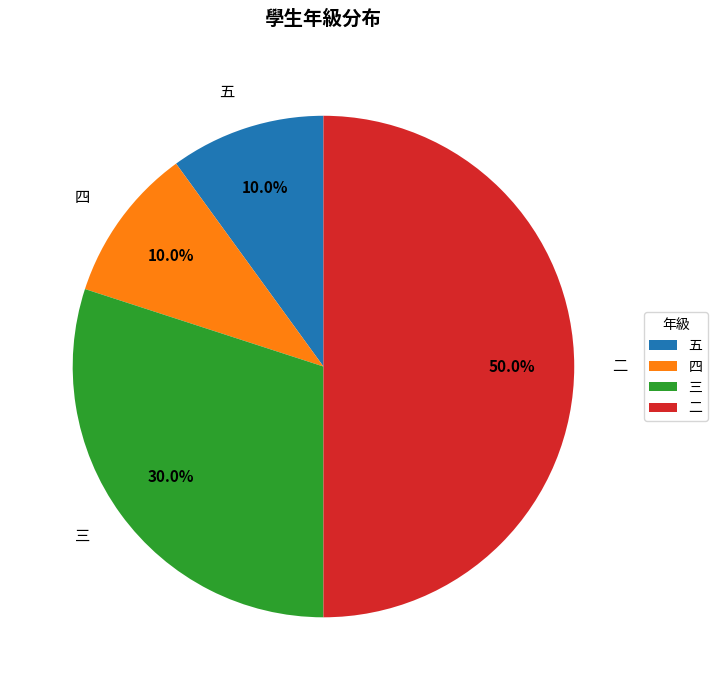

Combined, do 五 and 三 account for over 50%?

No